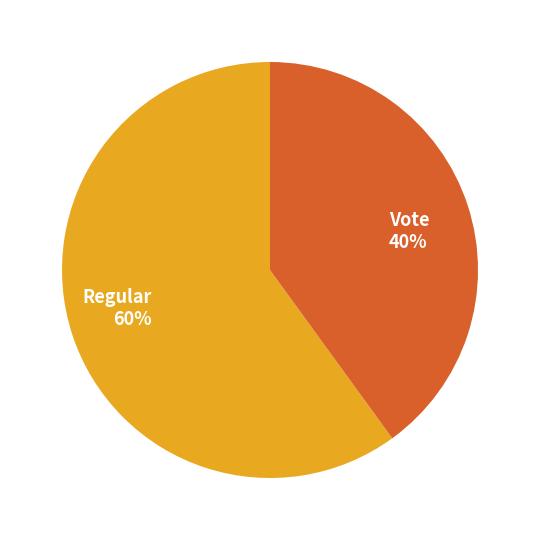

Combined, do Regular and Vote account for over 50%?

Yes